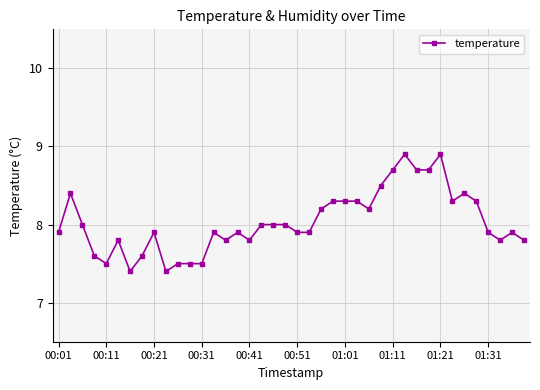

True or false: the data has more than 0 interior local peaks.

True